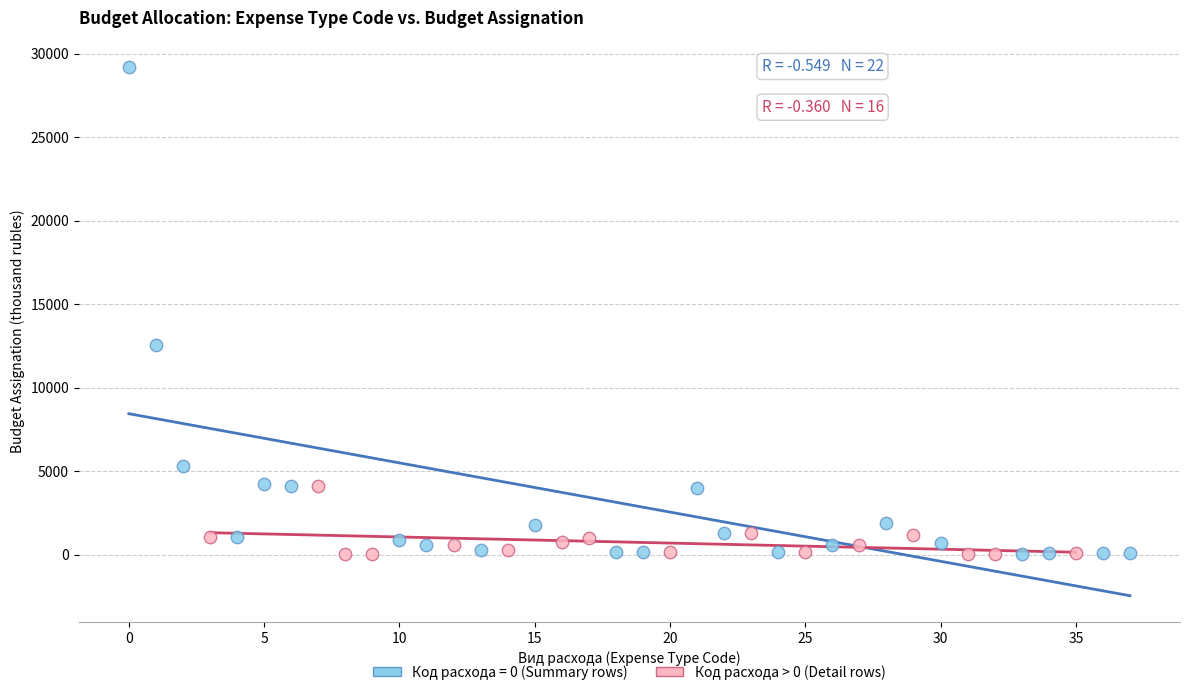

Which series has the widest spread of Y values?

Код расхода = 0 (Summary rows)